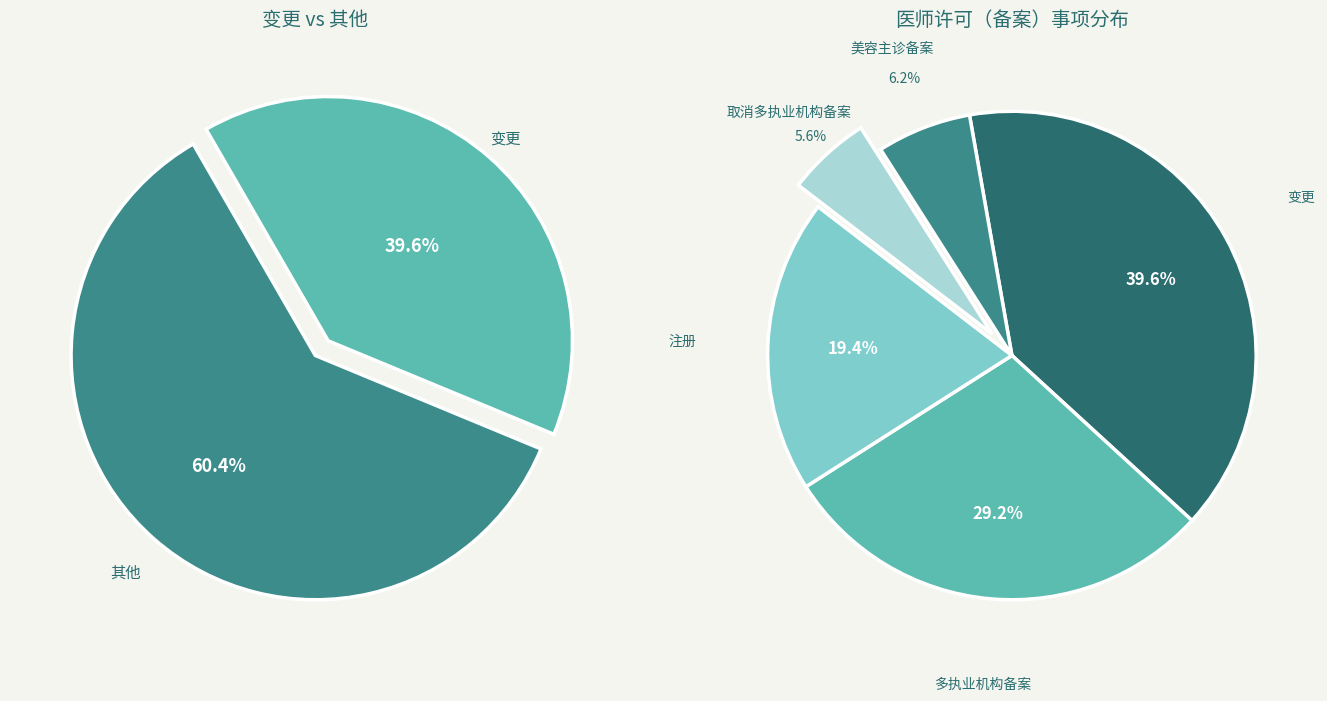

Approximately how many times larger is the value at 美容主诊备案 compared to 取消多执业机构备案?

1.1